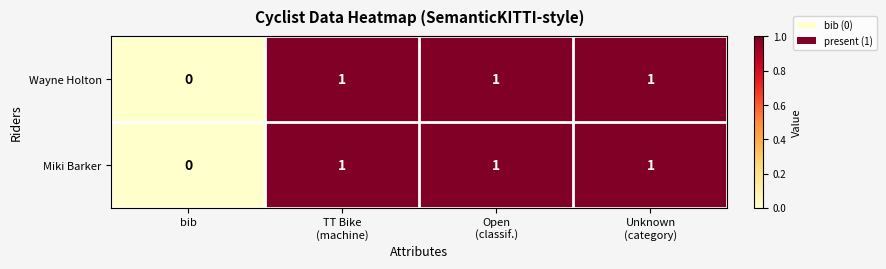

Reading right to left, what are all the values shown in this chart?

Wayne Holton: 1	1	1	0
Miki Barker: 1	1	1	0